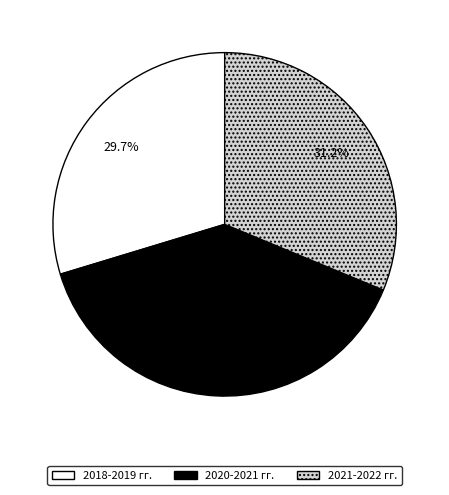

Rank the categories by value from highest to lowest.

2020-2021 гг., 2021-2022 гг., 2018-2019 гг.